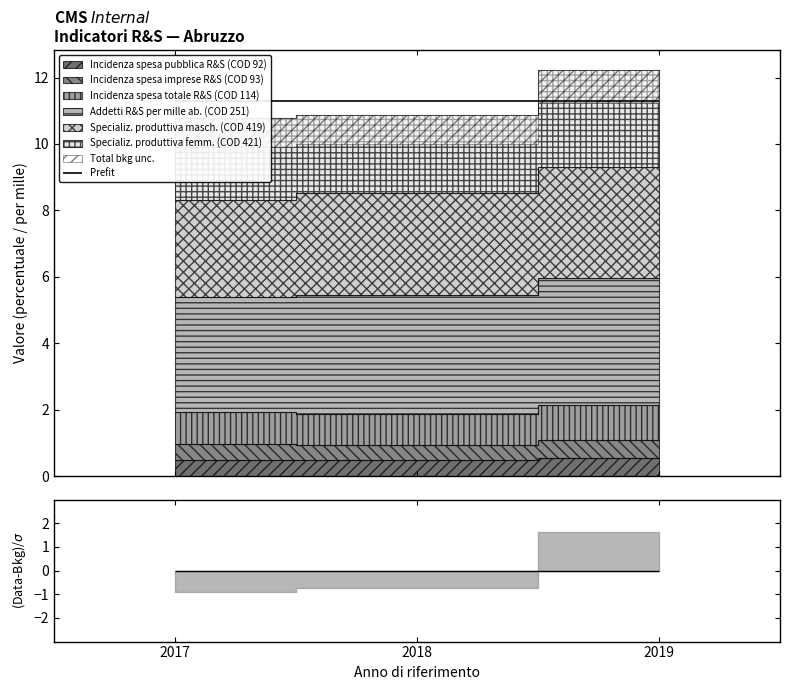

List the labels in order of Incidenza spesa imprese R&S (COD 93) value, smallest first.

2018, 2017, 2019